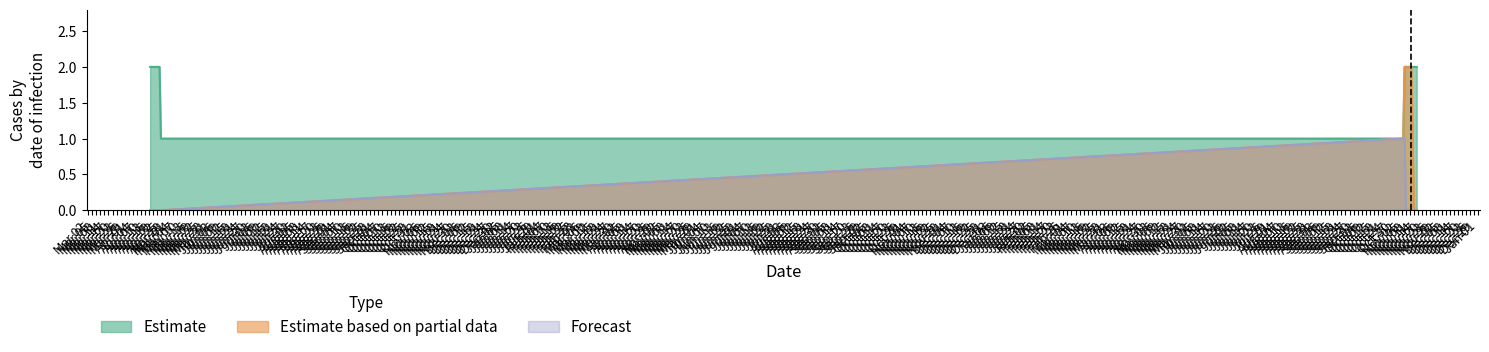

What is the average value of the Недельная series?

1